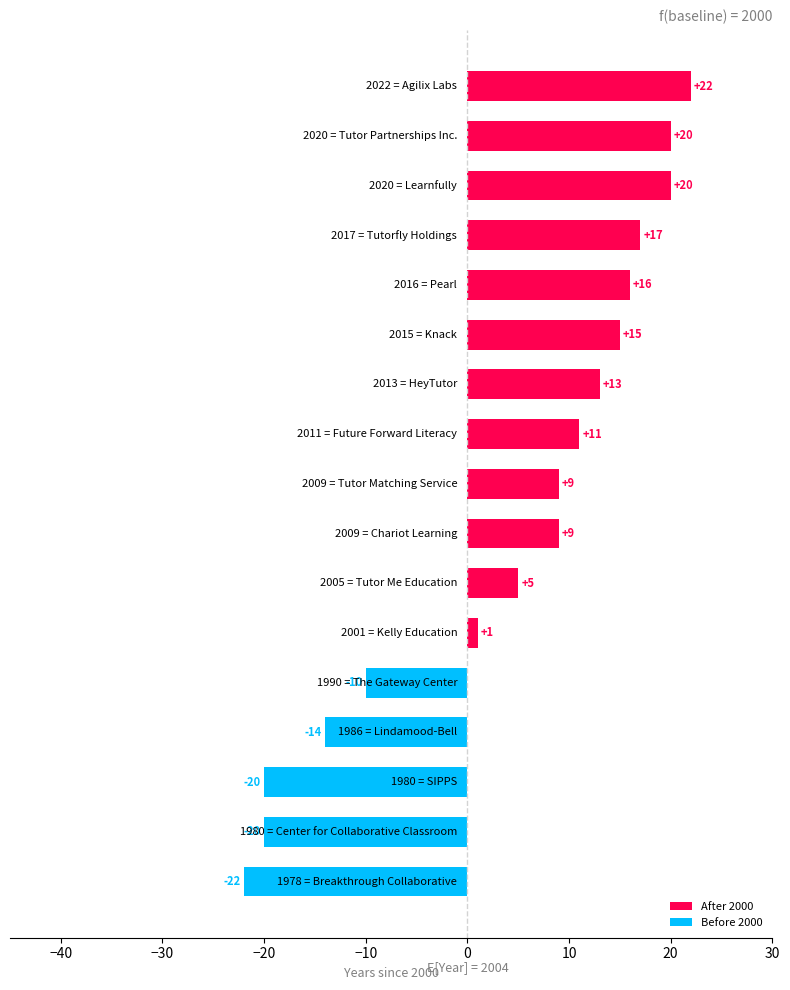

Does the chart contain any negative values?

Yes